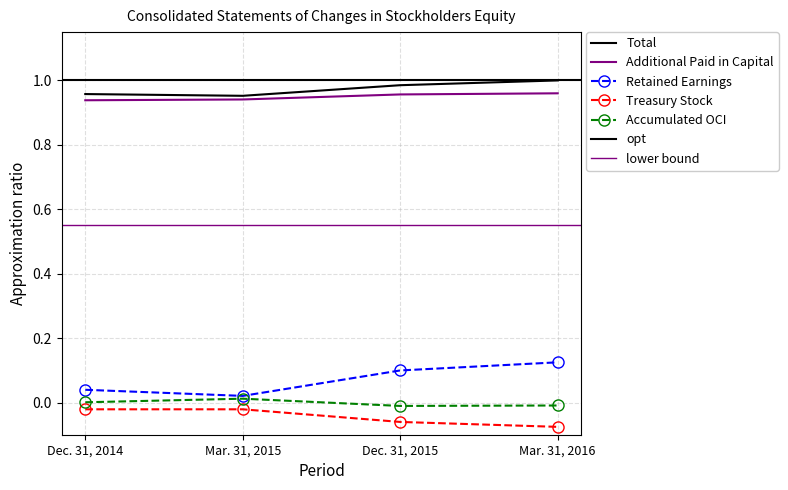

What is the value of the Retained Earnings point at the 4th from the left?

0.1